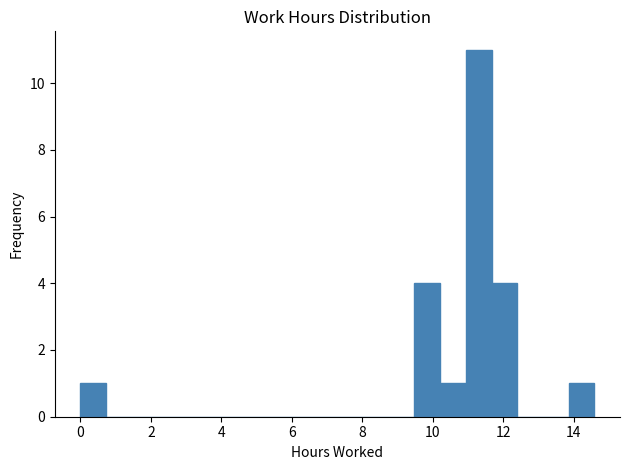

Around what value on the x-axis is the tallest bar? Give the approximate position of its centre, as read against the axis.

11.4